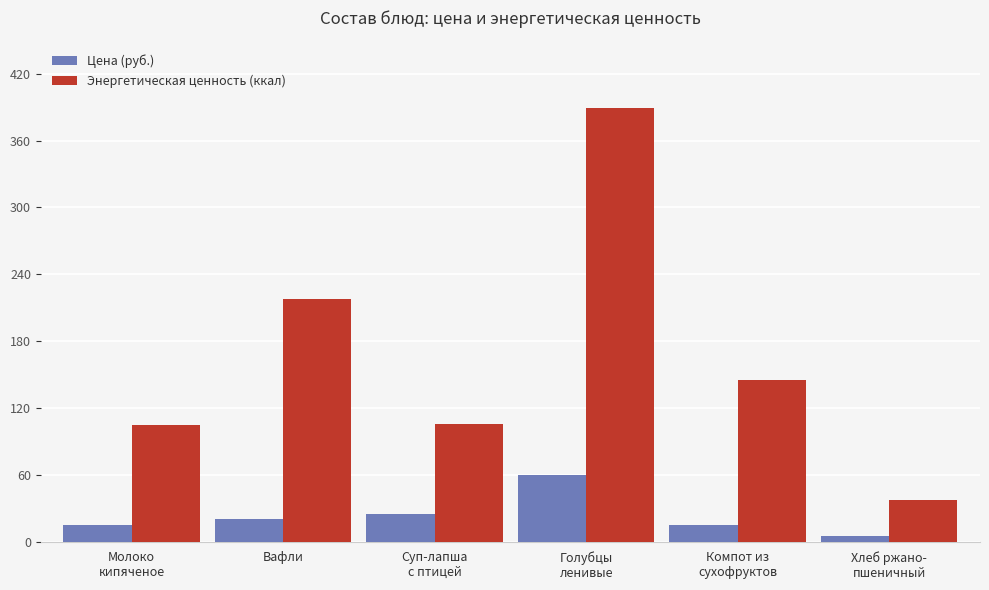

What position from the left is Вафли?

2